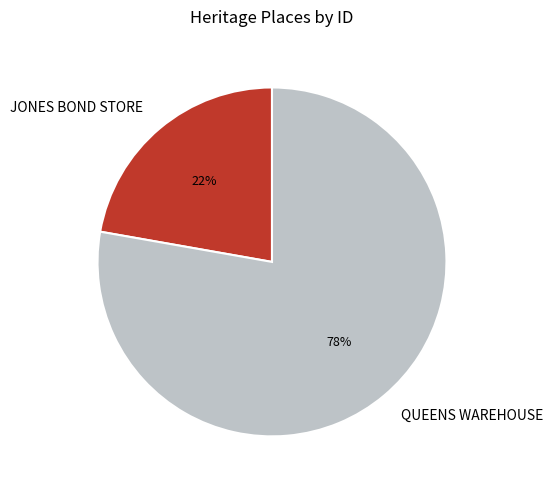

Do JONES BOND STORE and QUEENS WAREHOUSE together represent more than half of the pie?

Yes